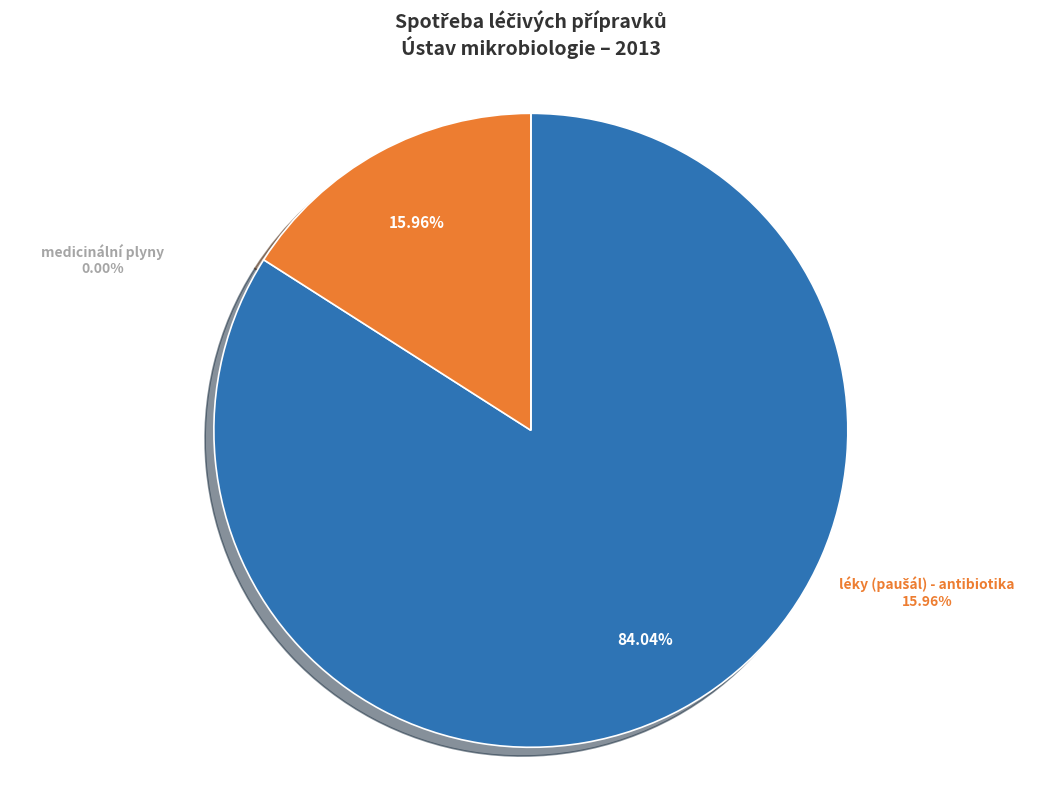

Does any single category account for the majority?

Yes